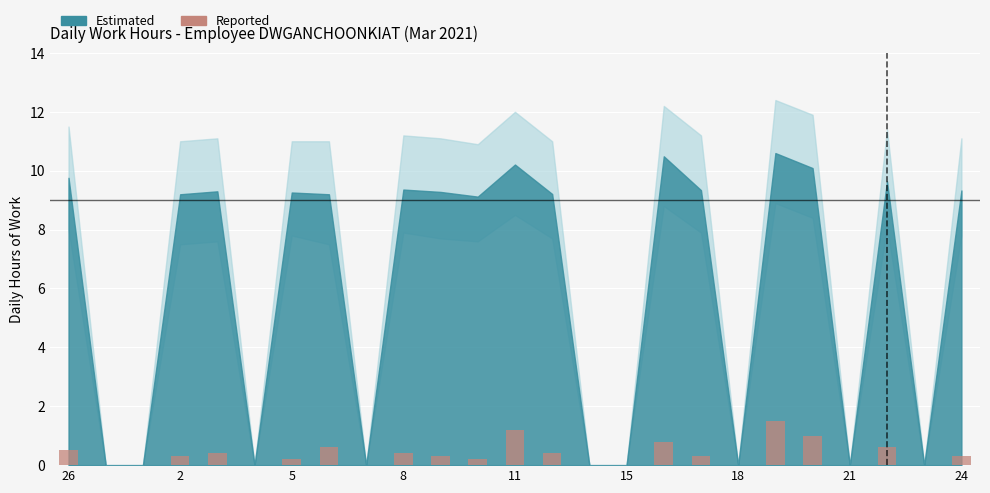

What is the sum of all values?

9.0